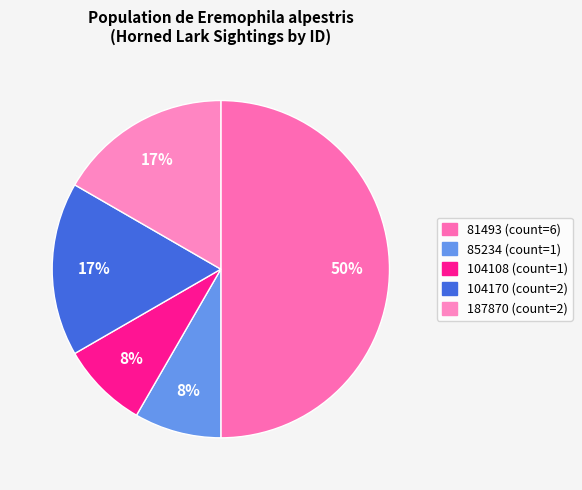

Do 104108 and 81493 together represent more than half of the pie?

Yes